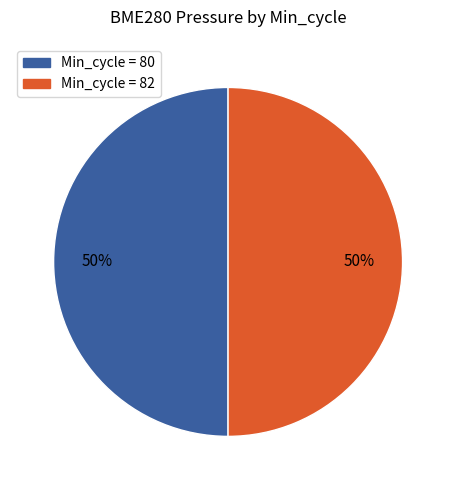

To the nearest percent, what is the average slice percentage?

50%